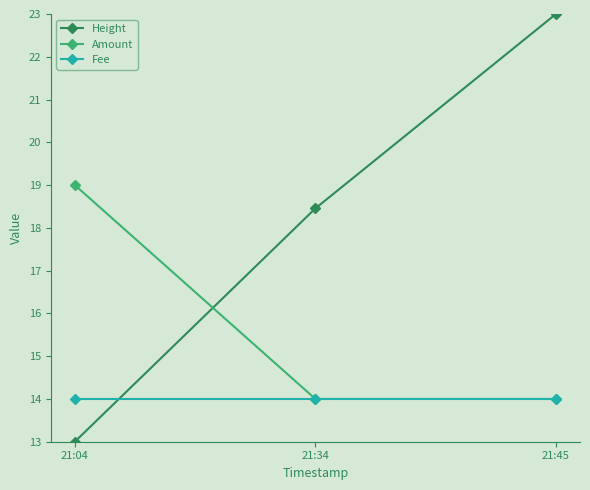

At which category is the sum across all series the highest?

21:45